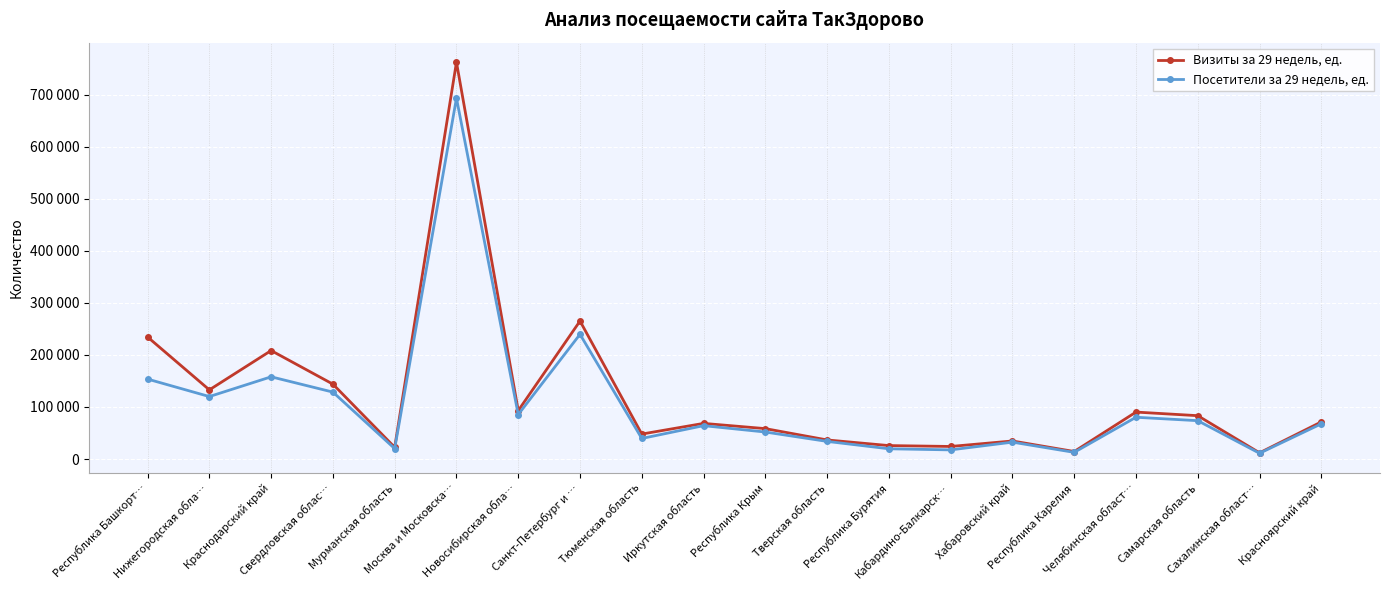

List the series in order of their overall mean, highest first.

Визиты за 29 недель, ед., Посетители за 29 недель, ед.